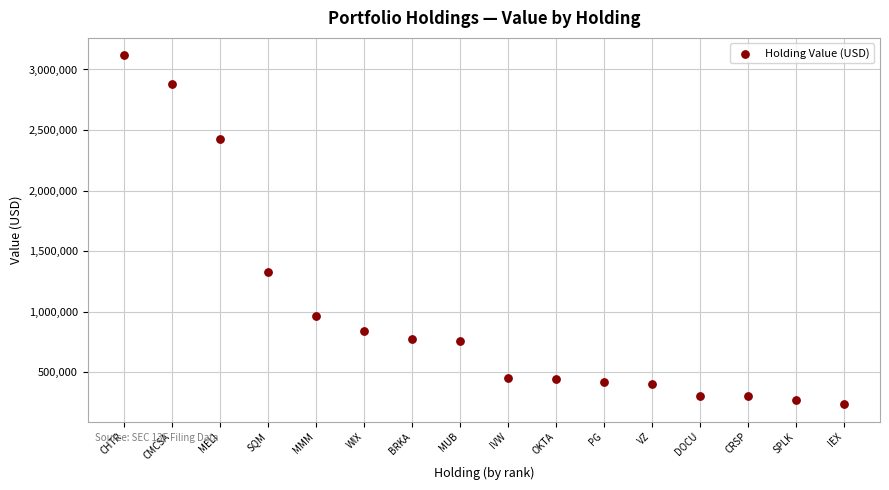

What is the range of Y values (max minus min)?

2882000